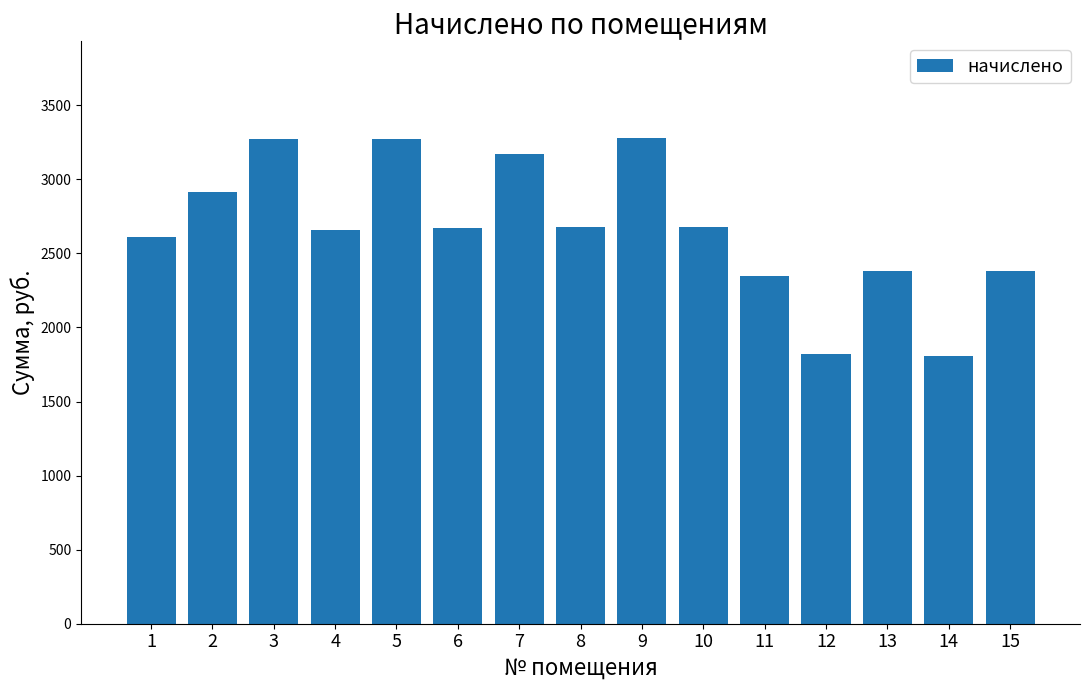

True or false: the data shows 1098.9 at 1.

False